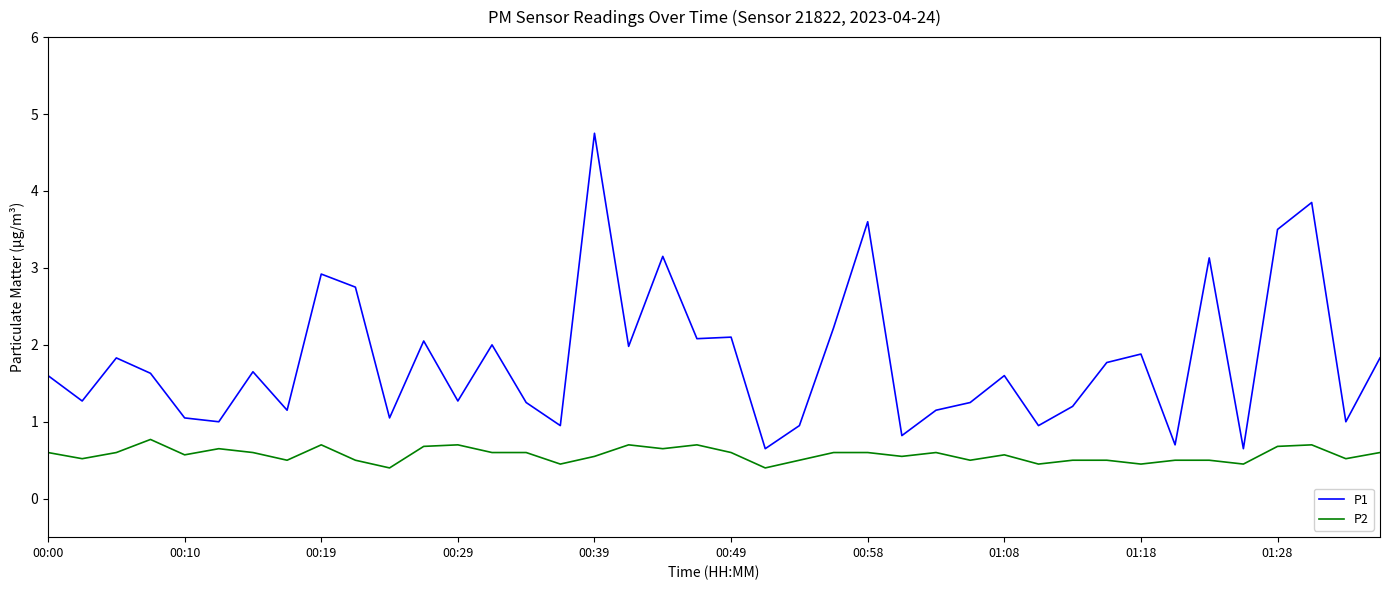

Does the chart display data point markers on the line(s)?

No